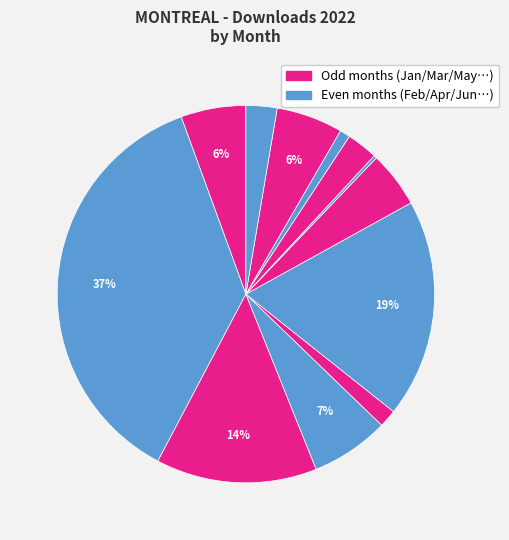

What is the largest slice in the pie chart?

2022-02